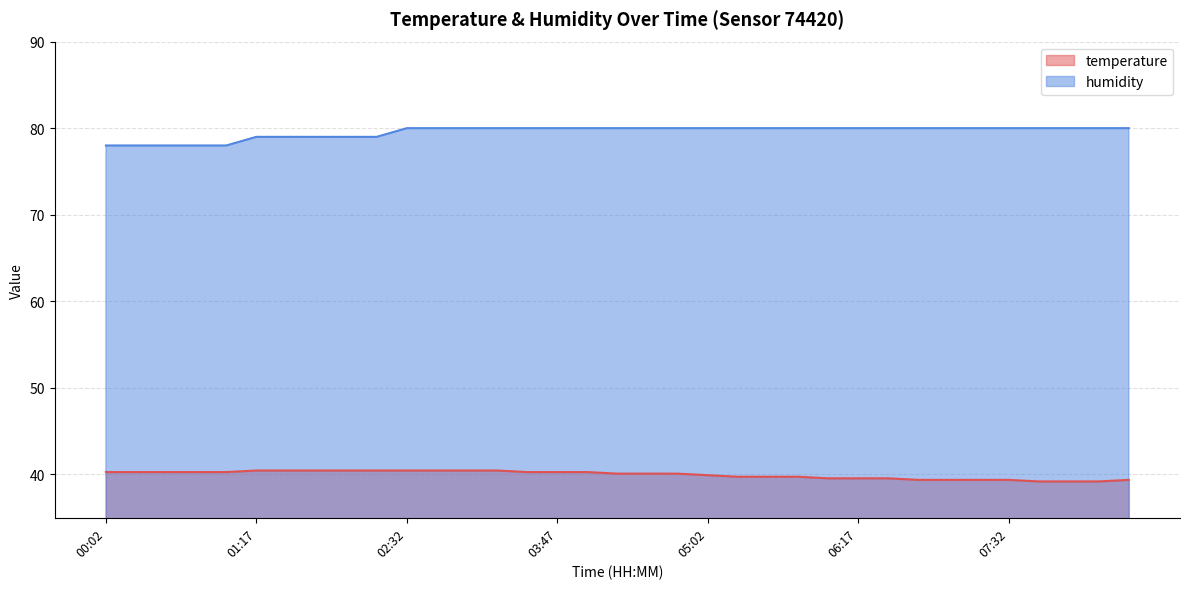

Between 04:32 and 08:17, which series saw the biggest shift?

temperature